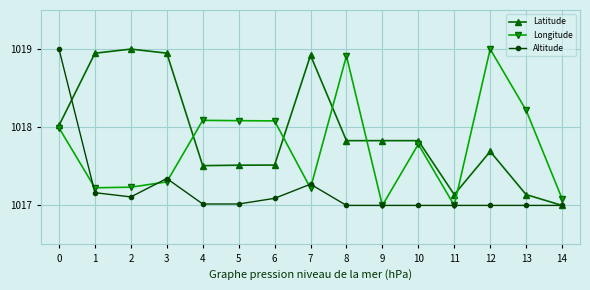

What is the sum of all Latitude values?

15268.8